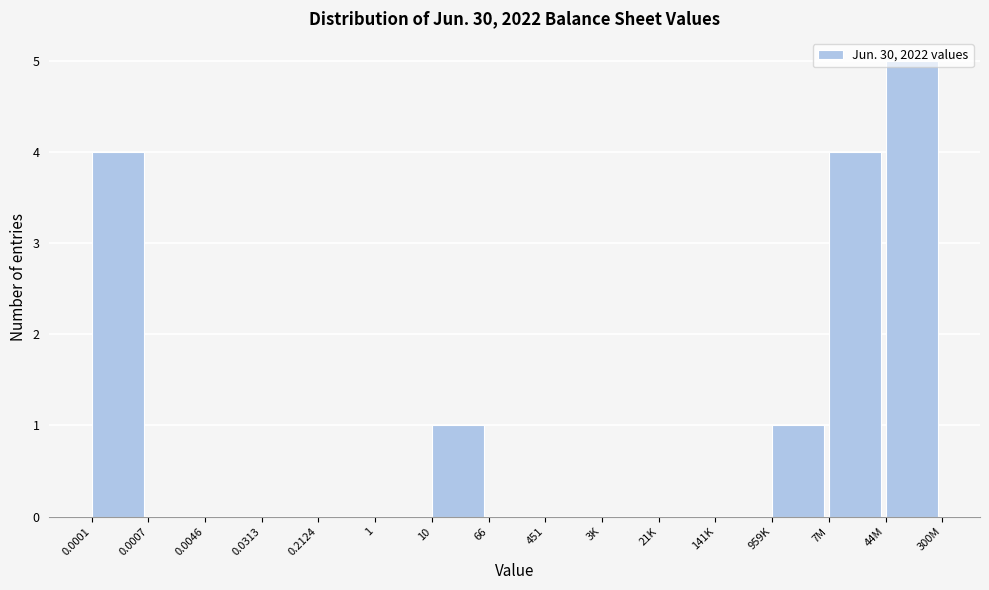

True or false: the data shows 4 at 7M.

True